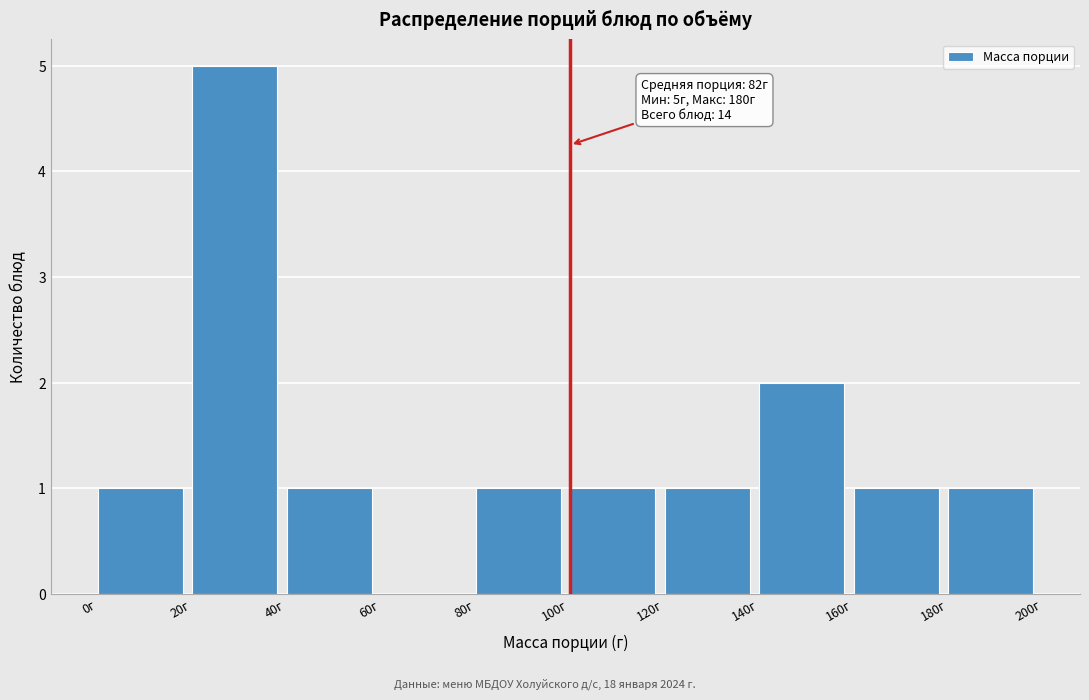

Which range on the x-axis has the tallest bar?

20 to 40